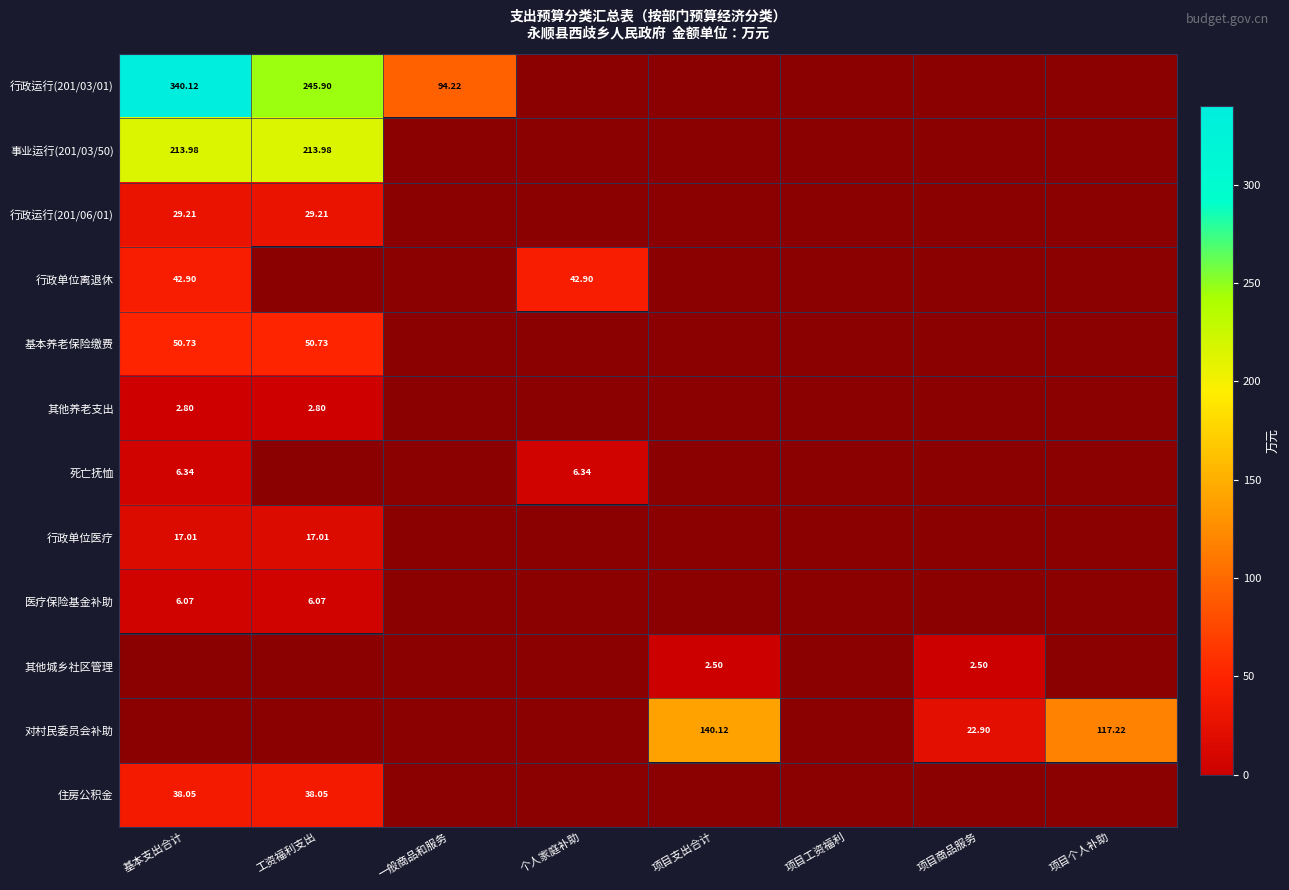

Is the value of 事业运行(201/03/50) at 项目工资福利 greater than the value of 行政运行(201/03/01) at 一般商品和服务?

No